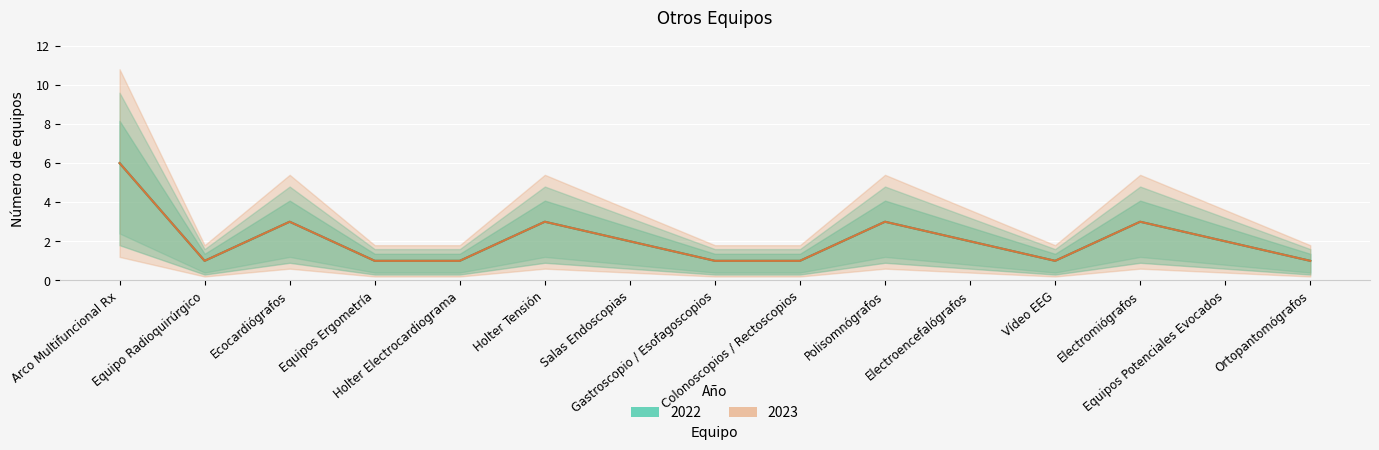

True or false: 2023 and 2022 cross at least once.

False